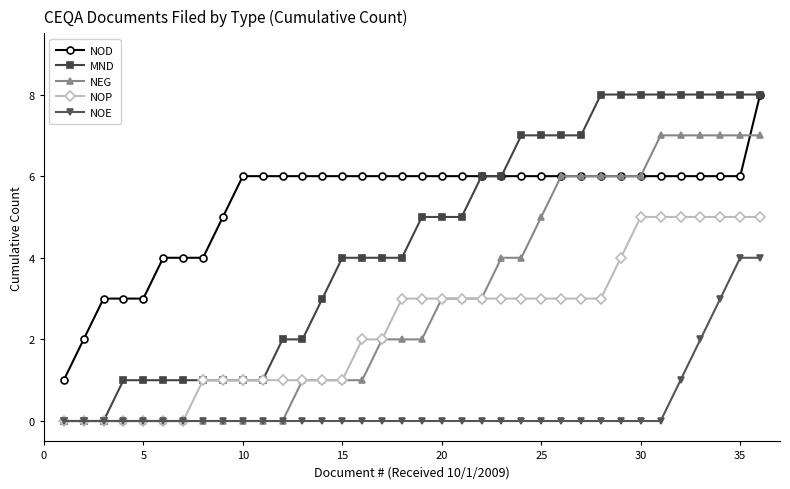

What are all the series names shown in the legend?

NOD, MND, NEG, NOP, NOE